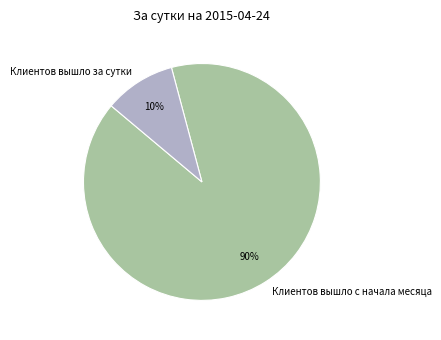

Rank the categories by value from highest to lowest.

Клиентов вышло с начала месяца, Клиентов вышло за сутки